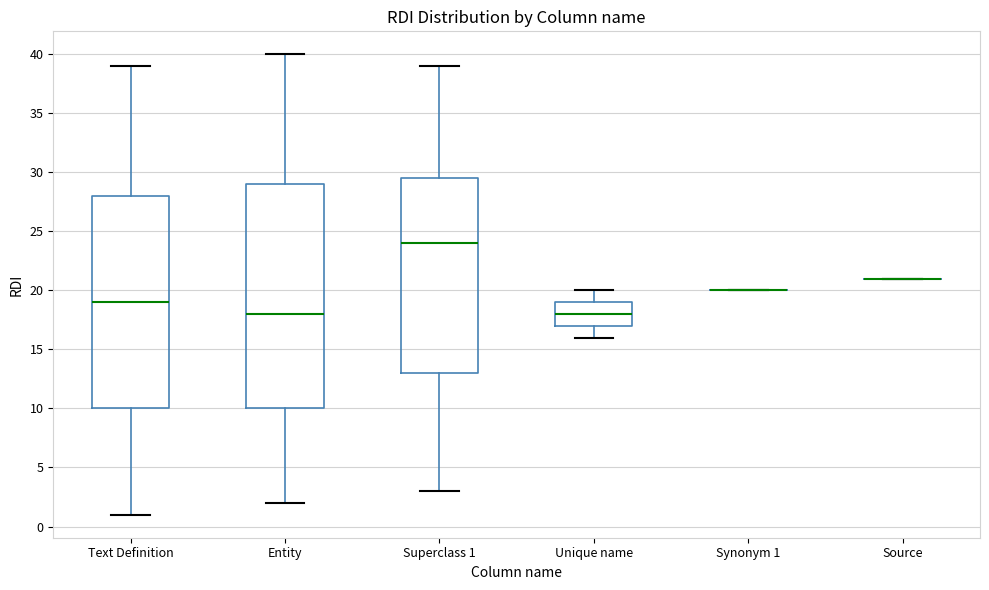

Reading left to right, transcribe this box plot: for each box, give where its median line is, the range the box spans, and where its two whiskers end, as read against the y-axis. The values are not printed on the chart, so give them approximately, as read against the axis.

Text Definition: median 19.0, box 10.0 to 28.0, whiskers 1.0 to 39.0
Entity: median 18.0, box 10.0 to 29.0, whiskers 2.0 to 40.0
Superclass 1: median 24.0, box 13.0 to 29.5, whiskers 3.0 to 39.0
Unique name: median 18.0, box 17.0 to 19.0, whiskers 16.0 to 20.0
Synonym 1: box collapsed to a line at 20.0, whiskers 20.0 to 20.0
Source: box collapsed to a line at 21.0, whiskers 21.0 to 21.0